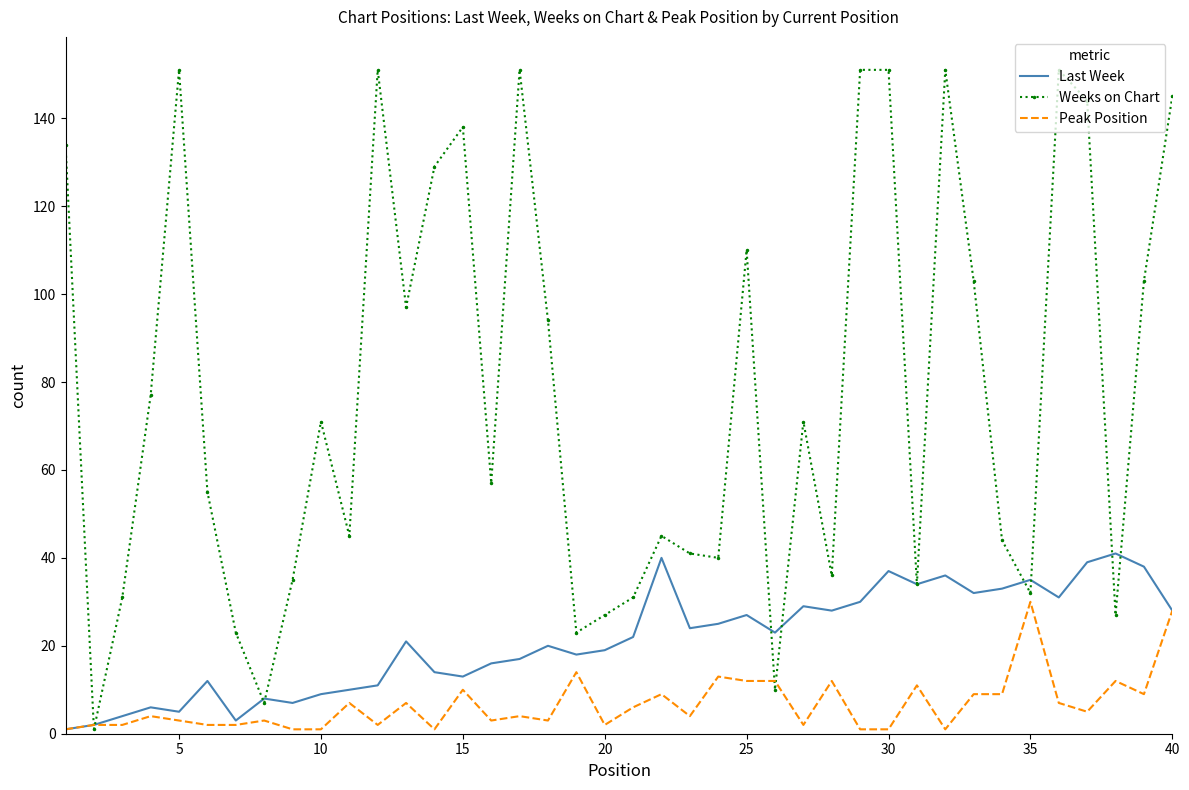

Rank the series by their maximum value, from lowest to highest.

Peak Position, Last Week, Weeks on Chart